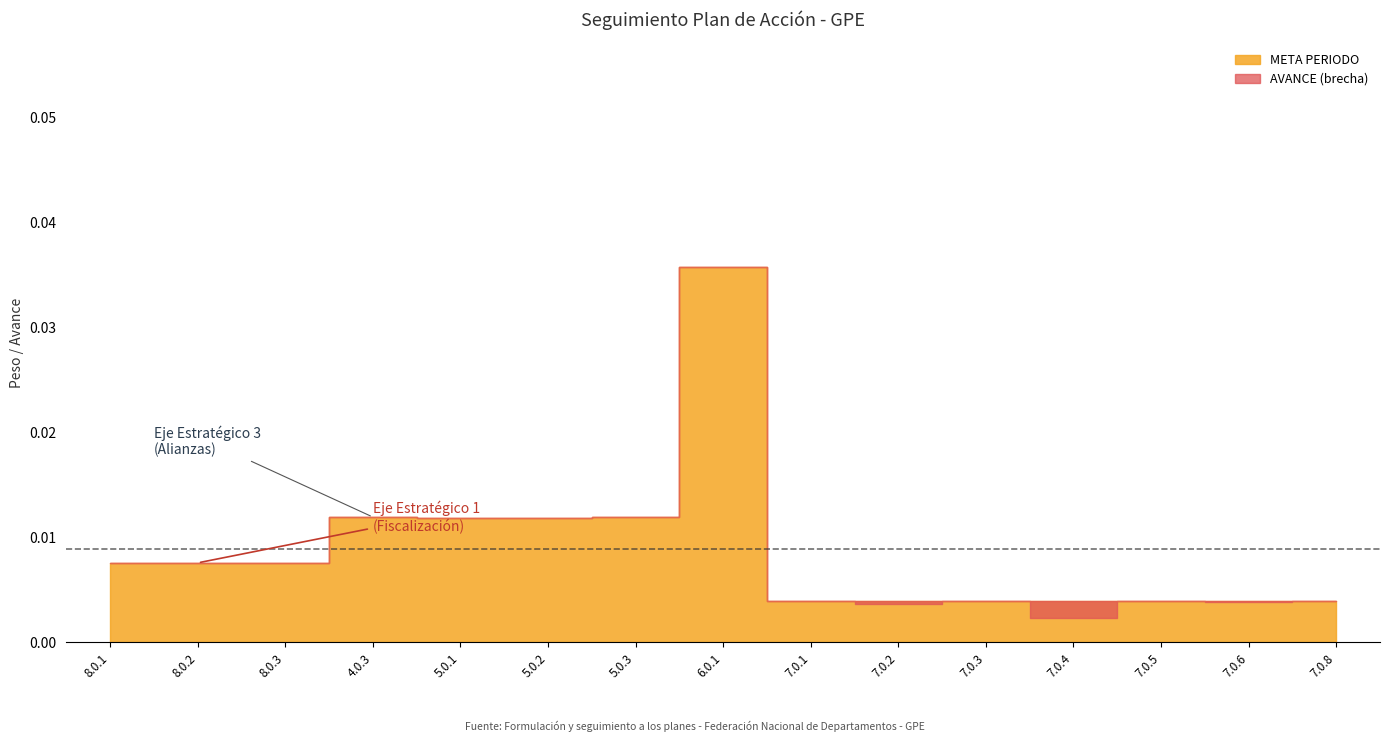

Which label corresponds to the smallest value in the chart?

7.0.4